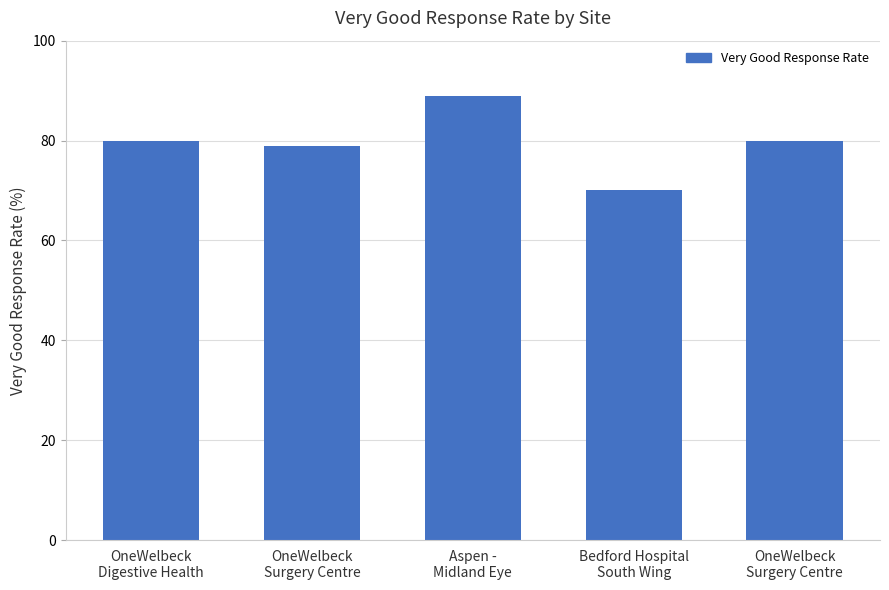

How many series are shown in this chart?

1